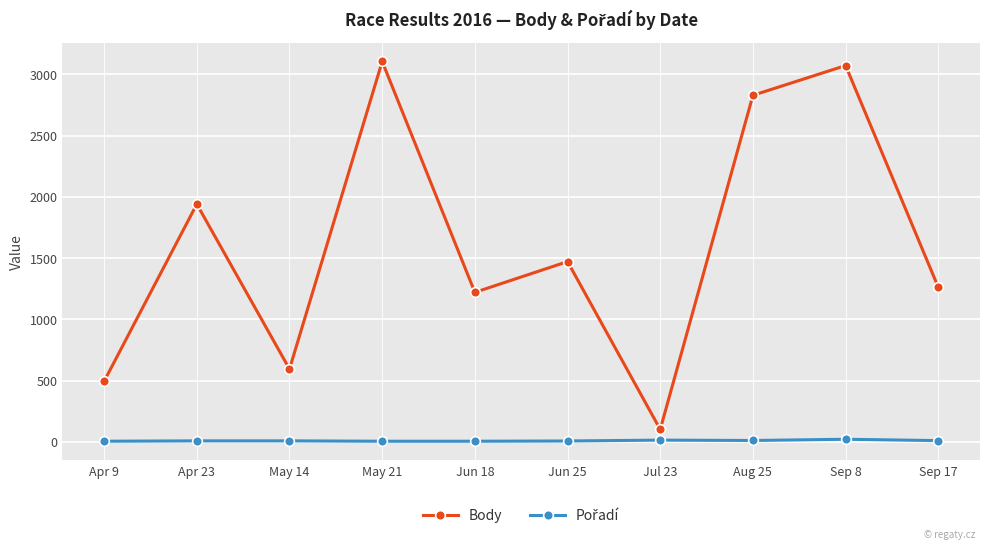

What position from the left is Jun 25?

6